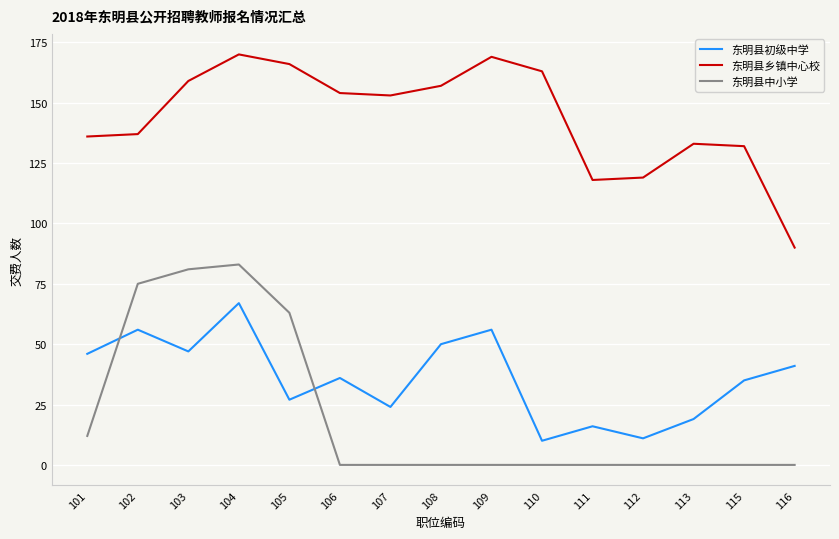

What is the lowest value of the 东明县初级中学 series?

10